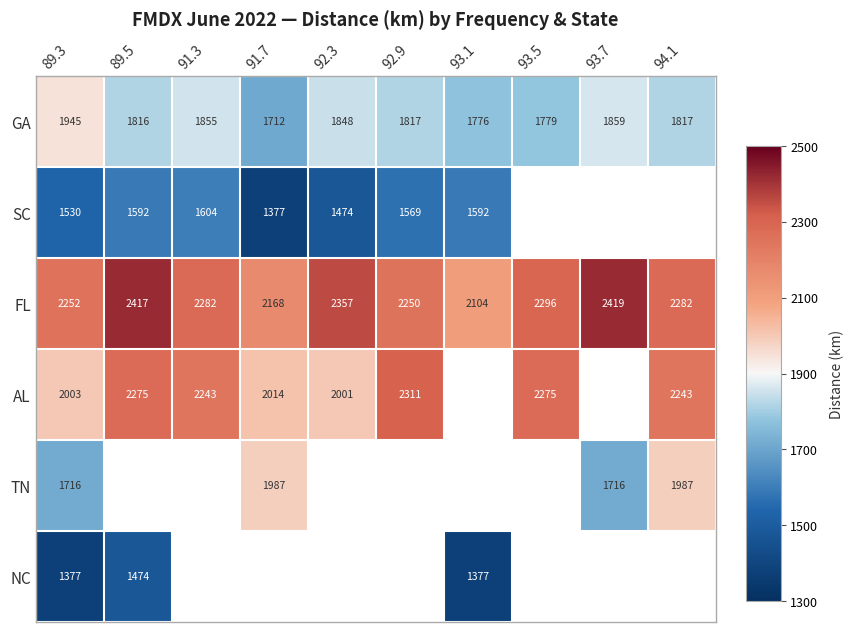

Is it true that SC equals 1377 at 91.7?

True